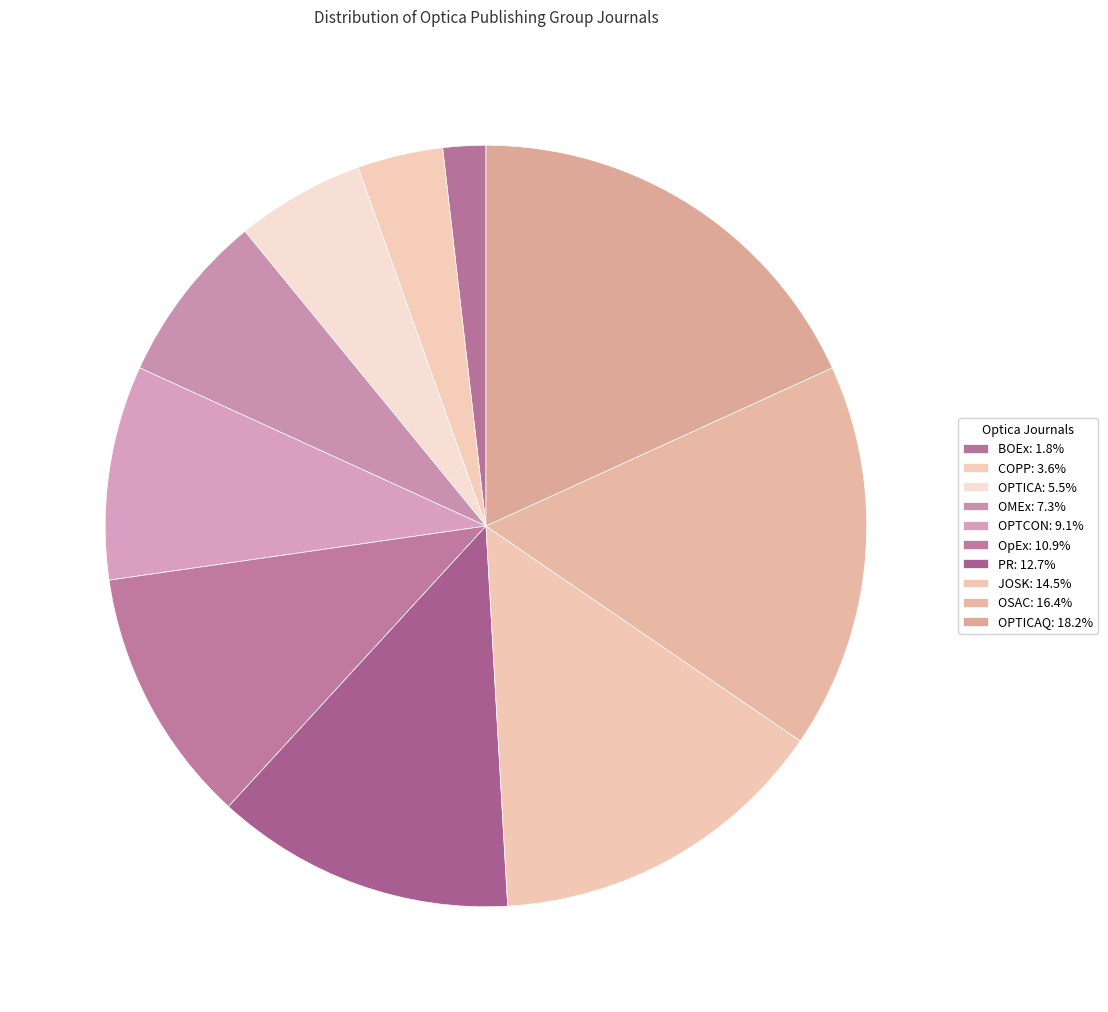

Which slice is the smallest?

BOEx